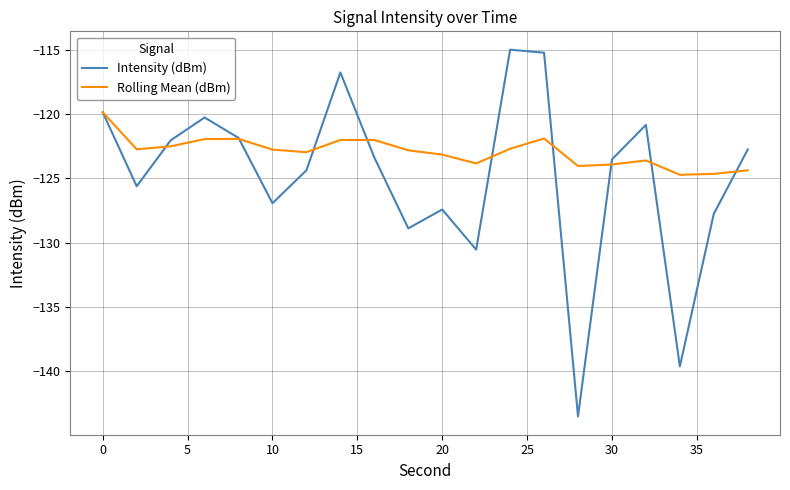

Does the chart have visible grid lines?

Yes